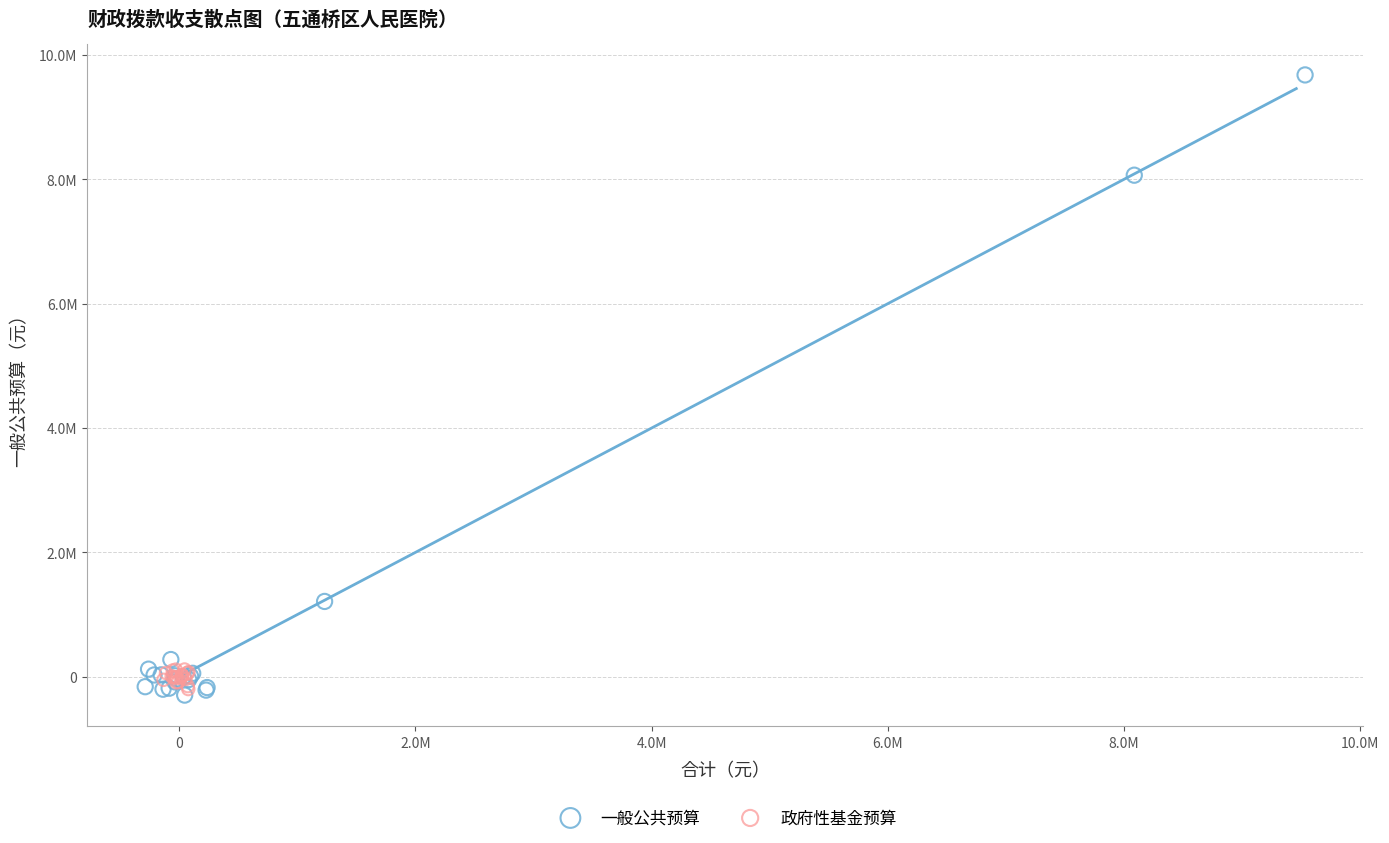

Which series contains the lowest Y value?

一般公共预算